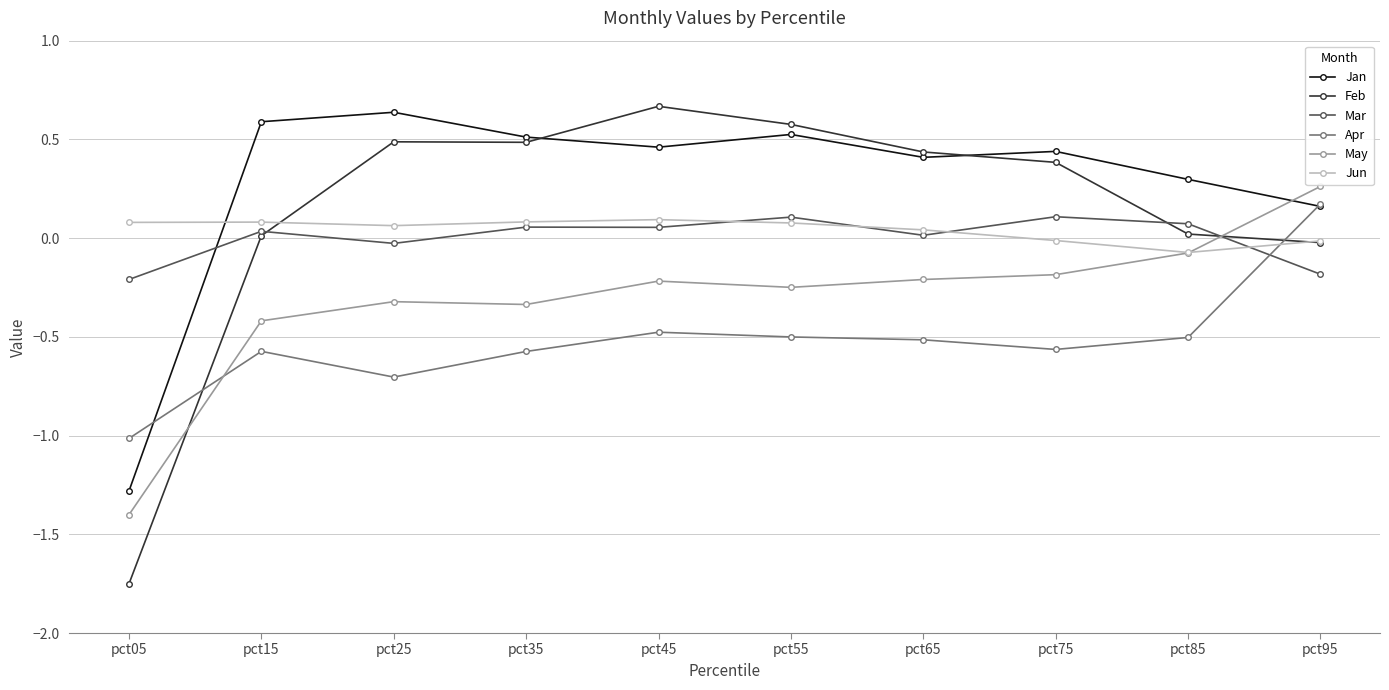

Which series has the widest spread of values?

Feb